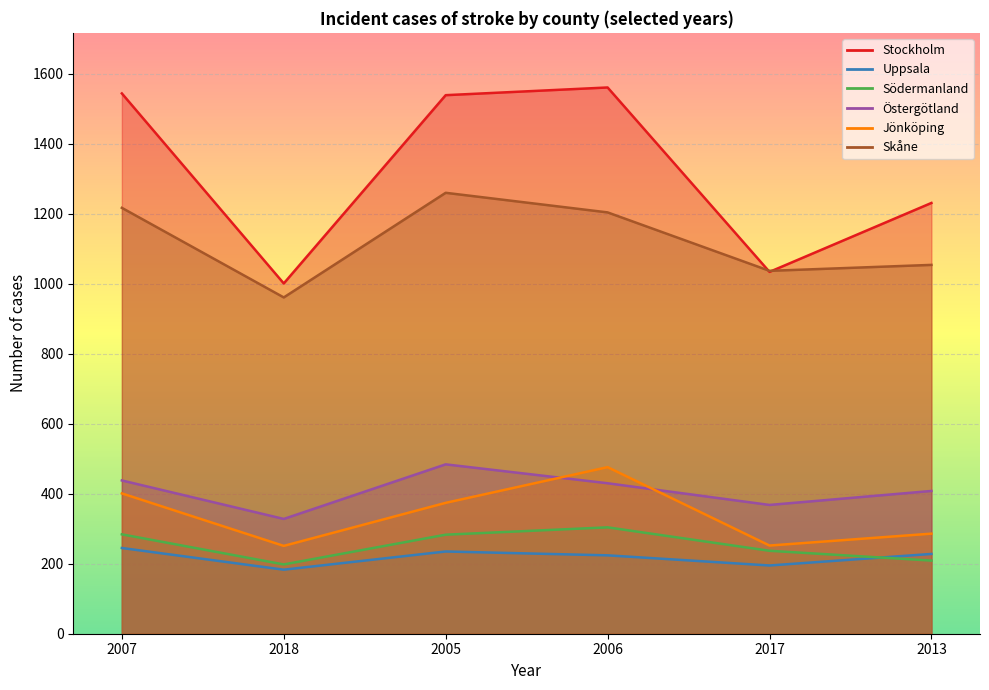

True or false: Skåne and Östergötland intersect in this chart.

False